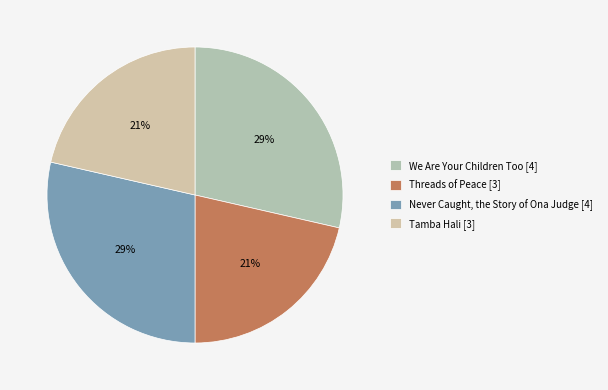

Which slice is the largest?

We Are Your Children Too